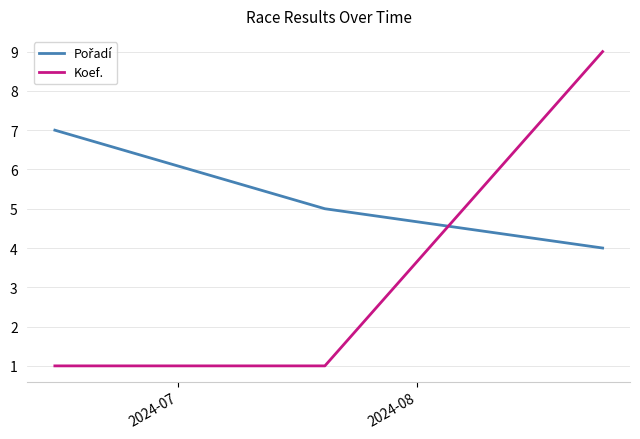

What is the maximum value shown in the chart?

9